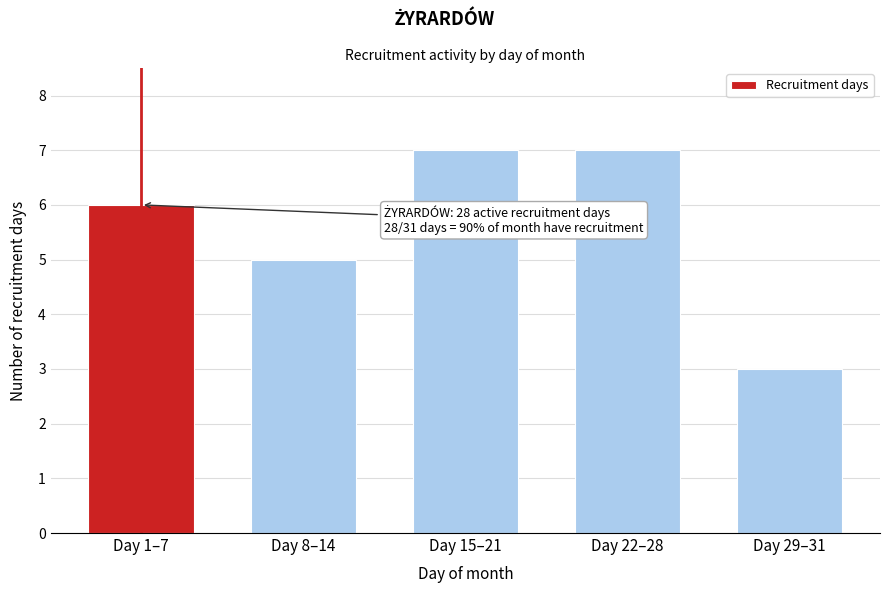

Reading right to left, transcribe all the data shown in this chart.

Day 29–31=3	Day 22–28=7	Day 15–21=7	Day 8–14=5	Day 1–7=6